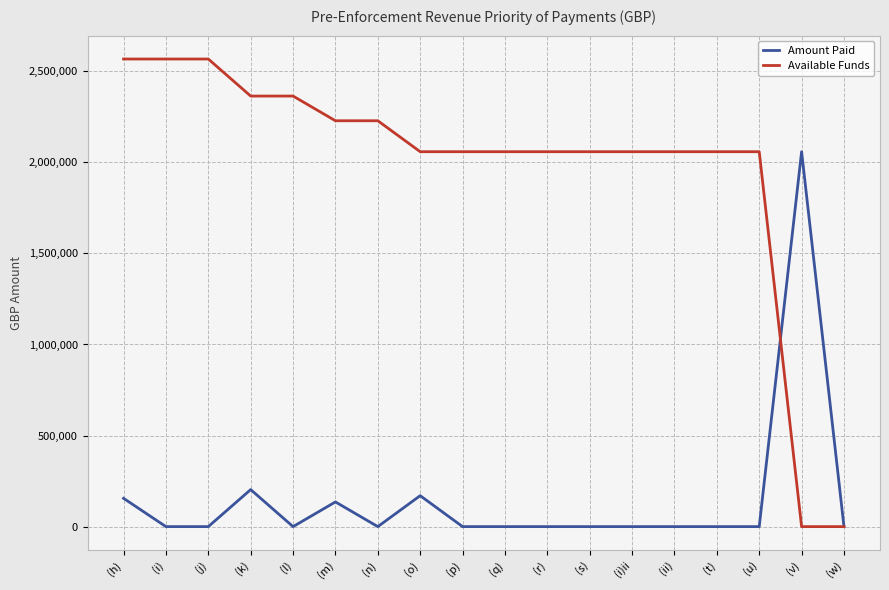

Reading left to right, what are all the values shown in this chart?

Amount Paid: (h)=155416.5	(i)=0.0	(j)=0.0	(k)=203357.7	(l)=0.0	(m)=135618.1	(n)=0.0	(o)=169911.4	(p)=0.0	(q)=0.0	(r)=0.0	(s)=0.0	(i)ii=0.0	(ii)=0.0	(t)=0.0	(u)=0.0	(v)=2058543.6	(w)=0.0
Available Funds: (h)=2567430.8	(i)=2567430.8	(j)=2567430.8	(k)=2364073.0	(l)=2364073.0	(m)=2228455.0	(n)=2228455.0	(o)=2058543.6	(p)=2058543.6	(q)=2058543.6	(r)=2058543.6	(s)=2058543.6	(i)ii=2058543.6	(ii)=2058543.6	(t)=2058543.6	(u)=2058543.6	(v)=0.0	(w)=0.0